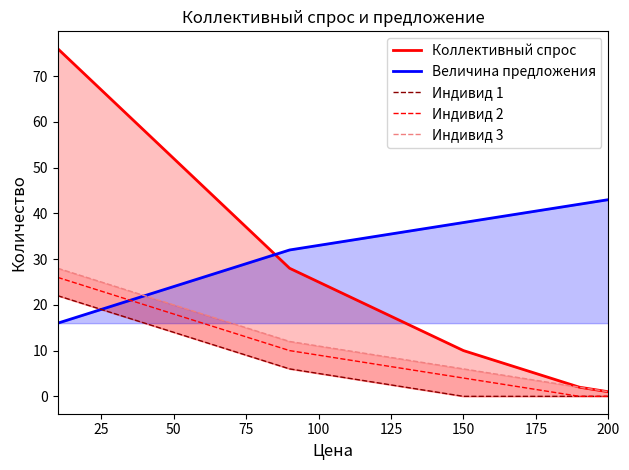

How many data points in Индивид 2 are above 9?

9